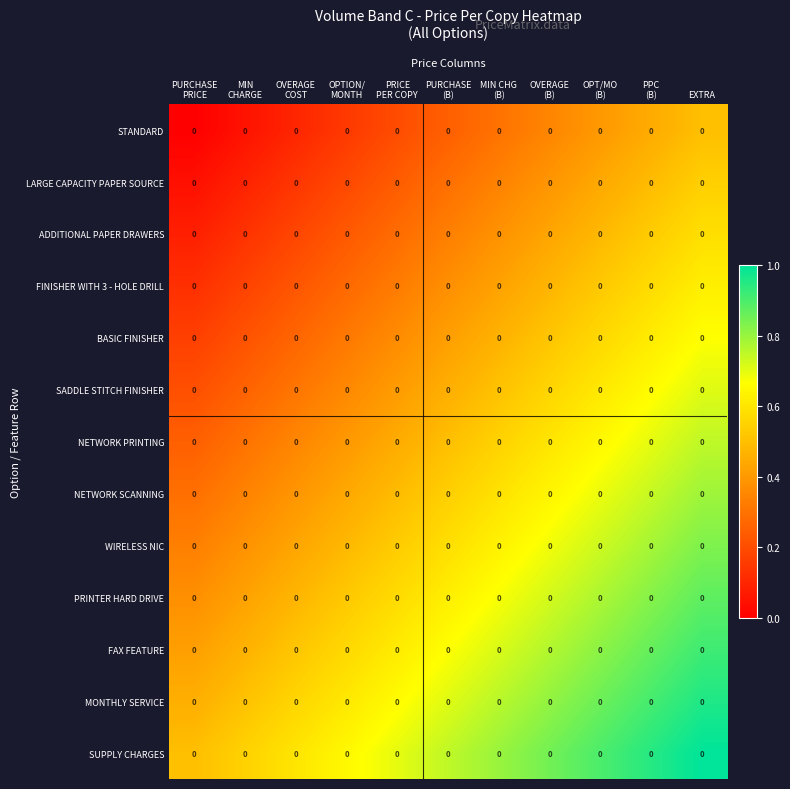

Rank the categories by SADDLE STITCH FINISHER value from lowest to highest.

PURCHASE PRICE, MIN CHARGE, OVERAGE COST, OPTION/ MONTH, PRICE PER COPY, PURCHASE (B), MIN CHG (B), OVERAGE (B), OPT/MO (B), PPC (B), EXTRA